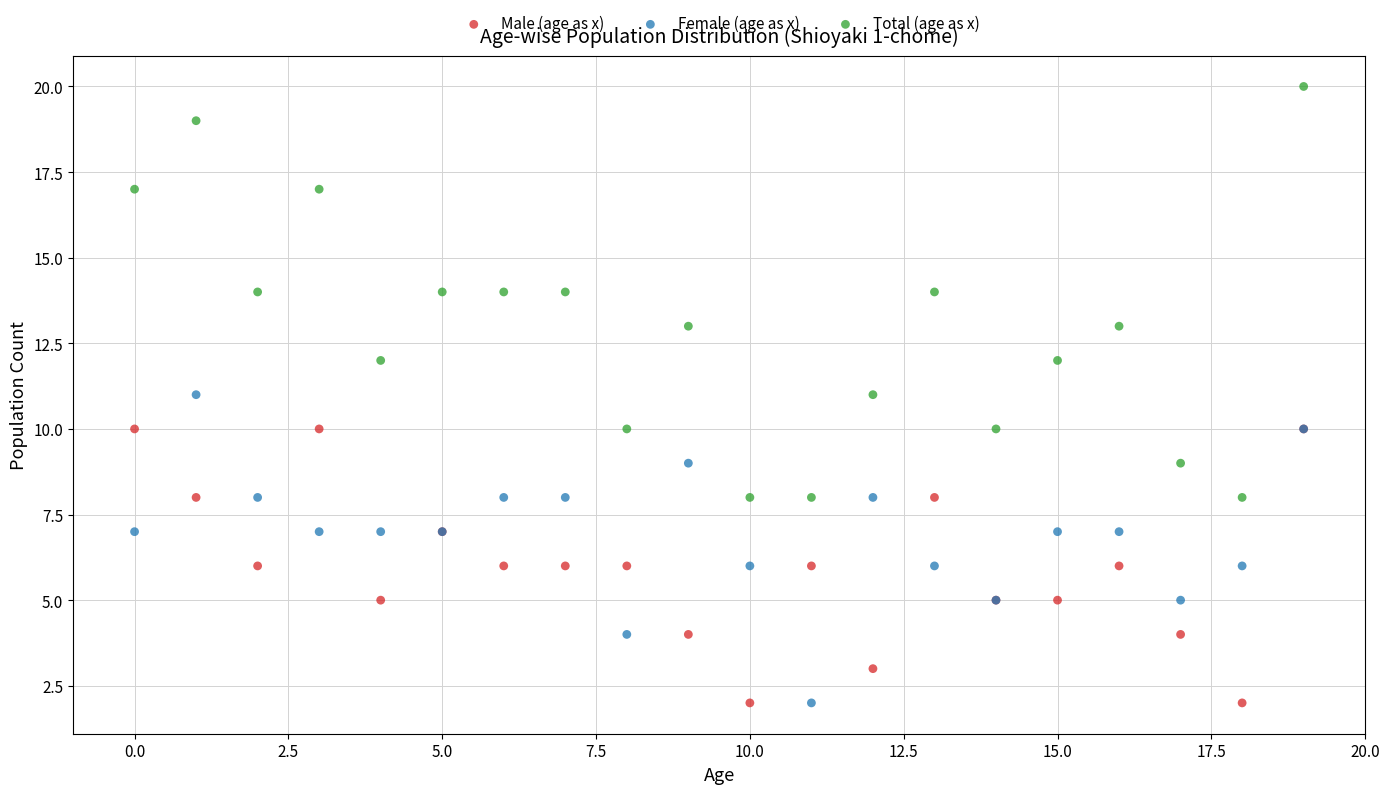

Which series has the largest Y range (max minus min)?

Total (age as x)